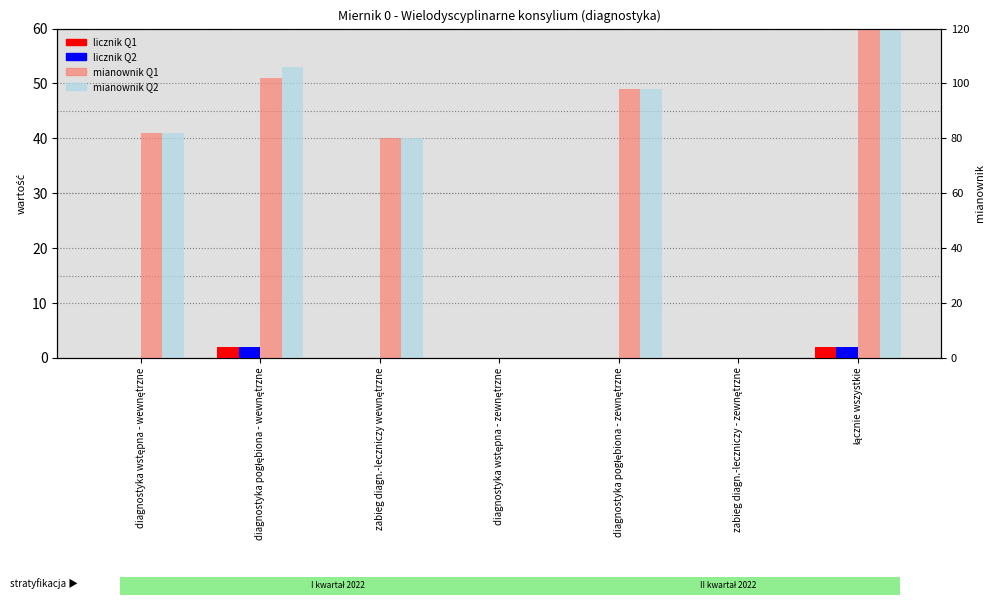

At which category is the sum across all series the highest?

łącznie wszystkie